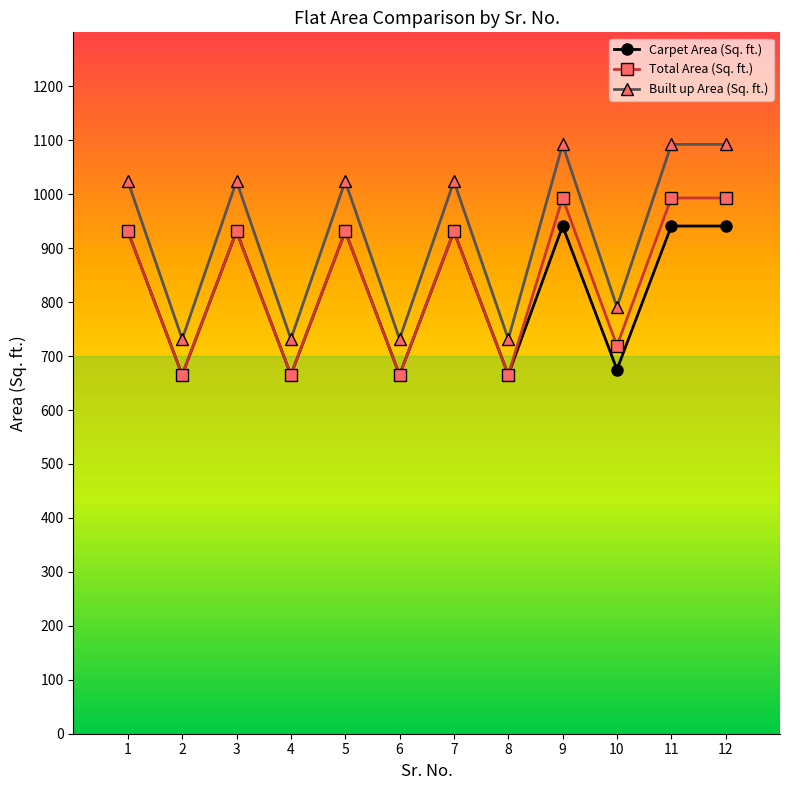

The Carpet Area (Sq. ft.) series shows 665.0 at 4. True or false?

True